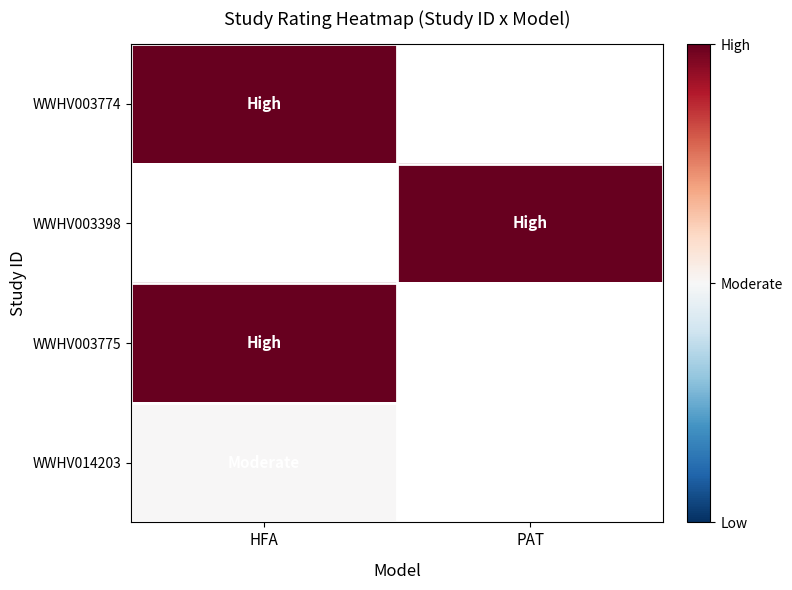

How many values in WWHV003775 are above zero?

1